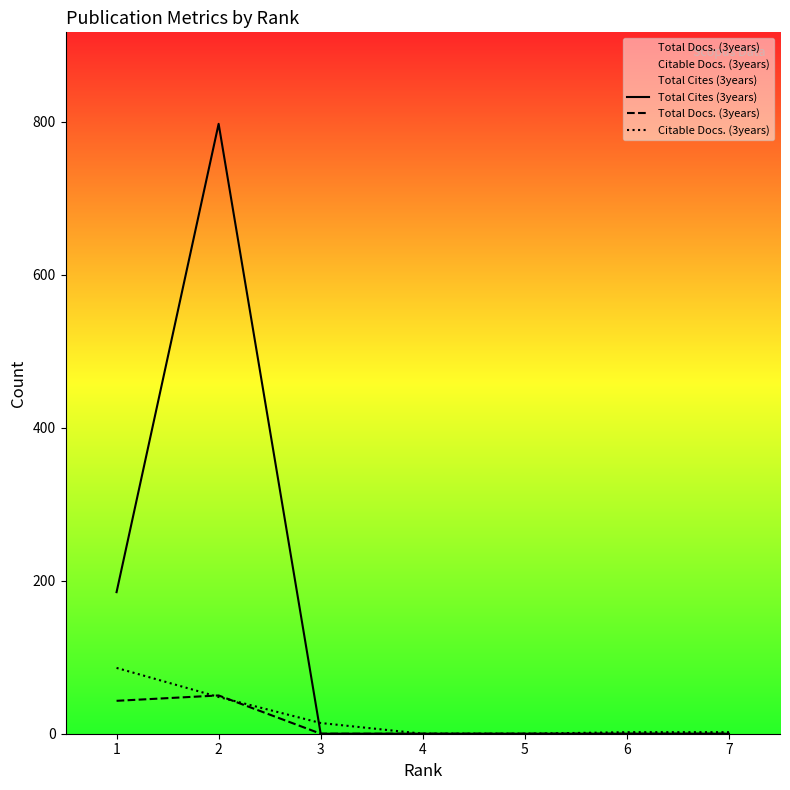

How many lines are shown in the chart?

3